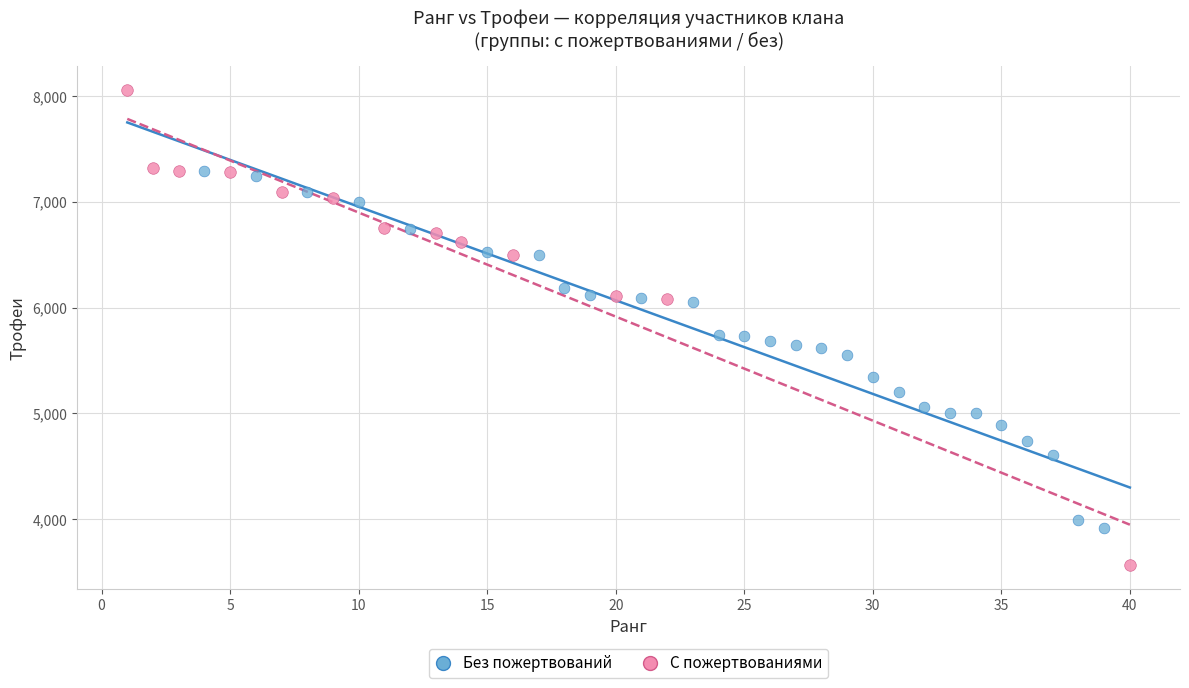

Which series has the widest spread of Y values?

С пожертвованиями